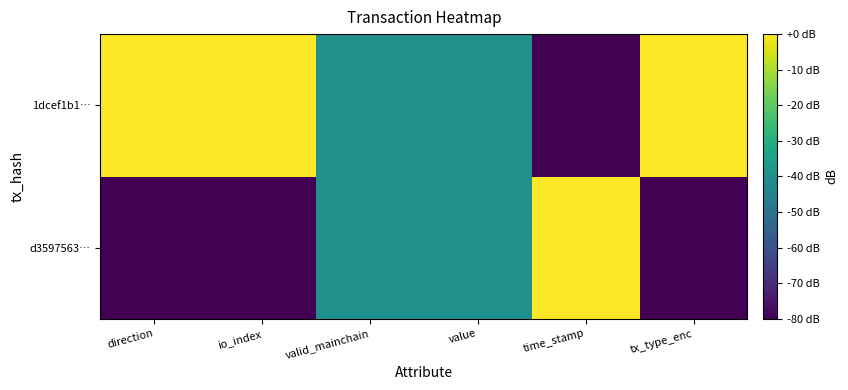

Reading left to right, what are all the values shown in this chart?

d3597563…: direction=-80	io_index=-80	valid_mainchain=-40	value=-40	time_stamp=0	tx_type_enc=-80
1dcef1b1…: direction=0	io_index=0	valid_mainchain=-40	value=-40	time_stamp=-80	tx_type_enc=0